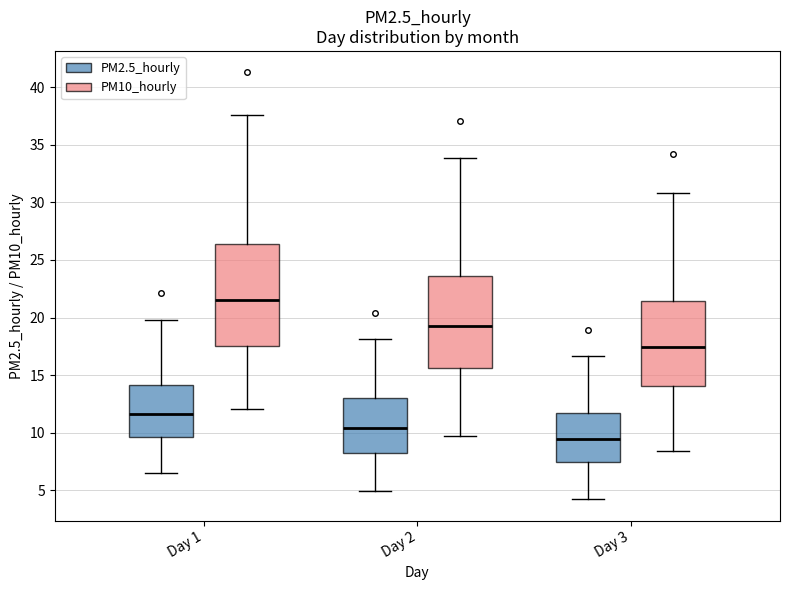

Where is the upper edge of the box for Day 2 (PM10_hourly) on the y-axis? The values are not printed on the chart, so give them approximately, as read against the axis.

23.5